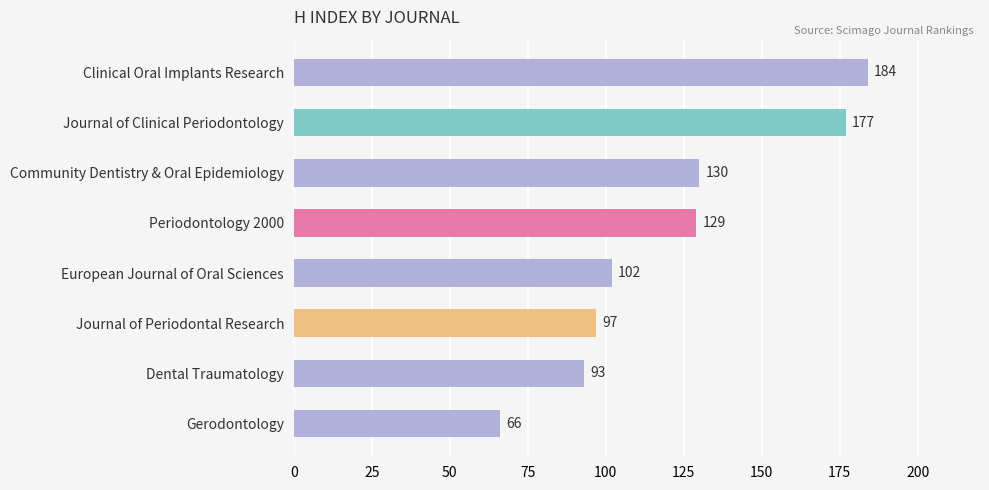

Rank the categories by value from highest to lowest.

Clinical Oral Implants Research, Journal of Clinical Periodontology, Community Dentistry & Oral Epidemiology, Periodontology 2000, European Journal of Oral Sciences, Journal of Periodontal Research, Dental Traumatology, Gerodontology